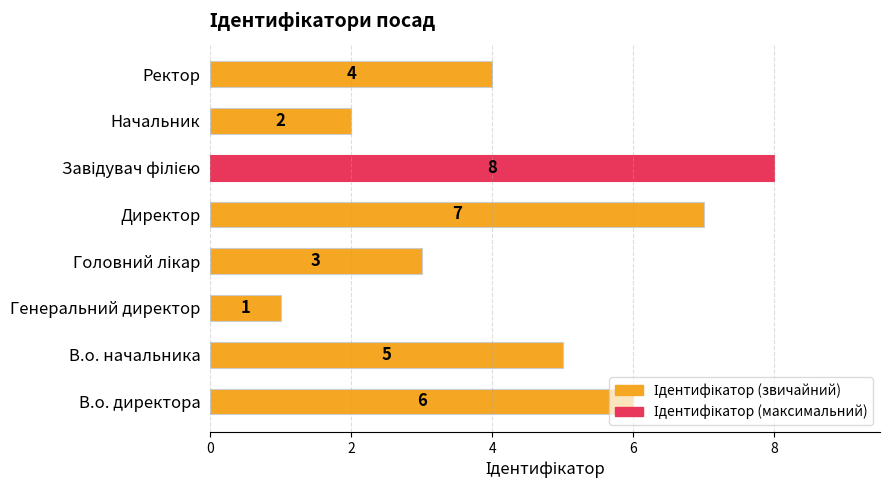

Is it true that the value at В.о. начальника is 8?

False